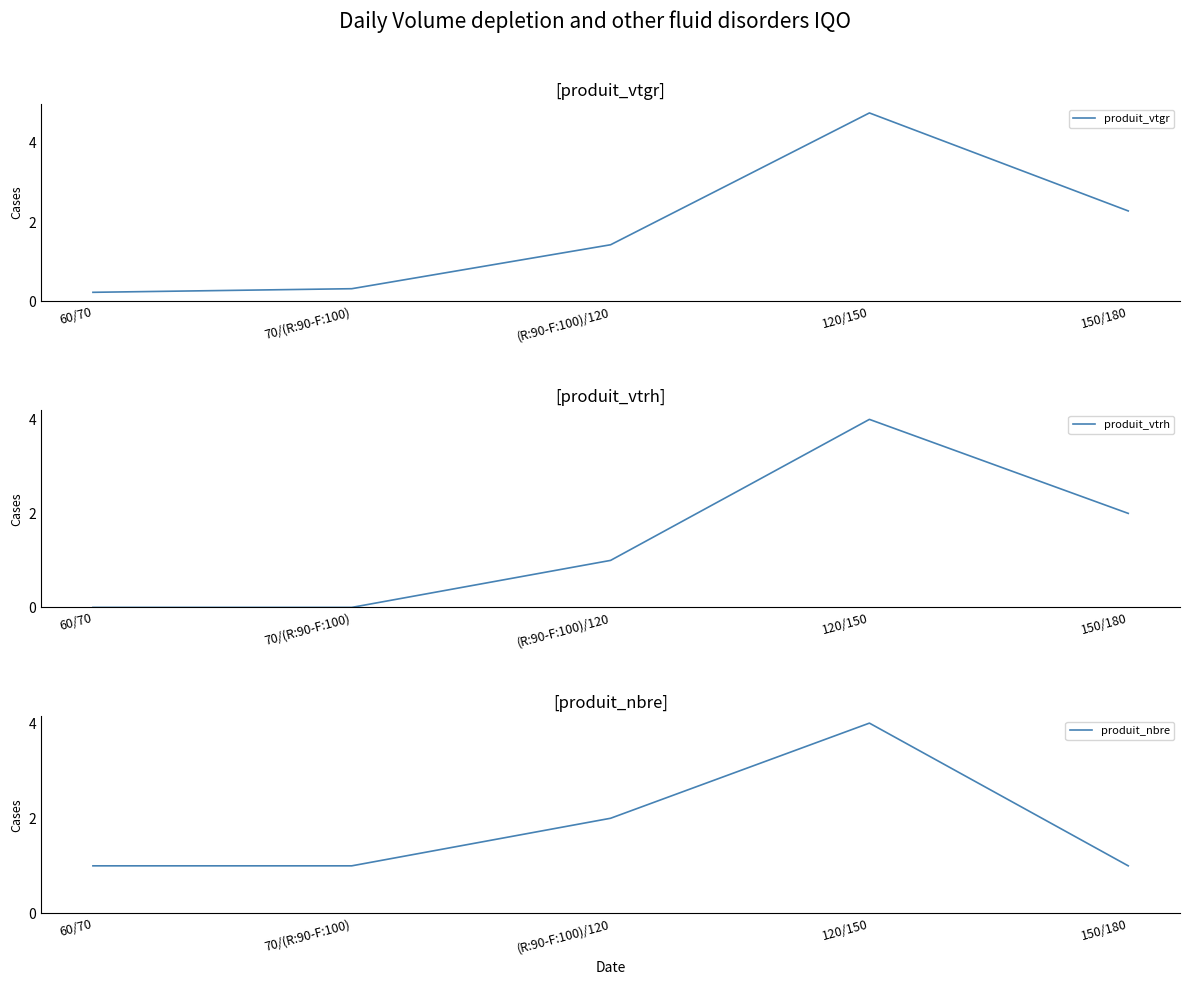

List the labels in order of produit_vtrh value, largest first.

120/150, 150/180, (R:90-F:100)/120, 60/70, 70/(R:90-F:100)